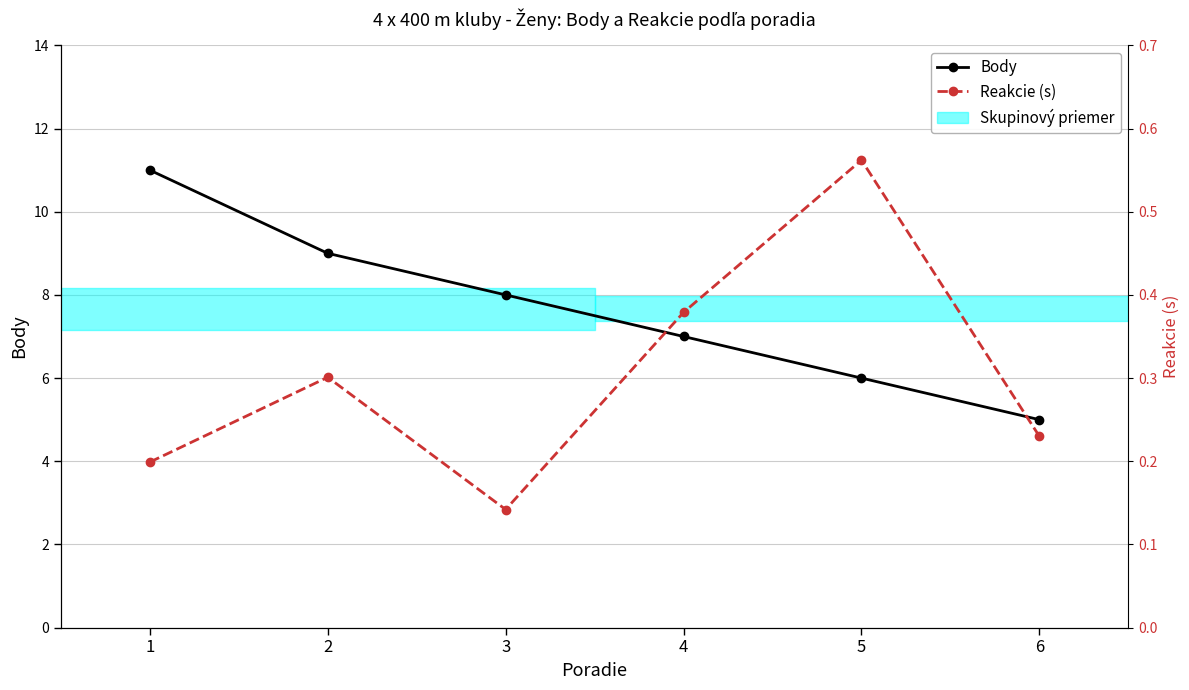

Is it true that Body equals 6.0 at 5?

True